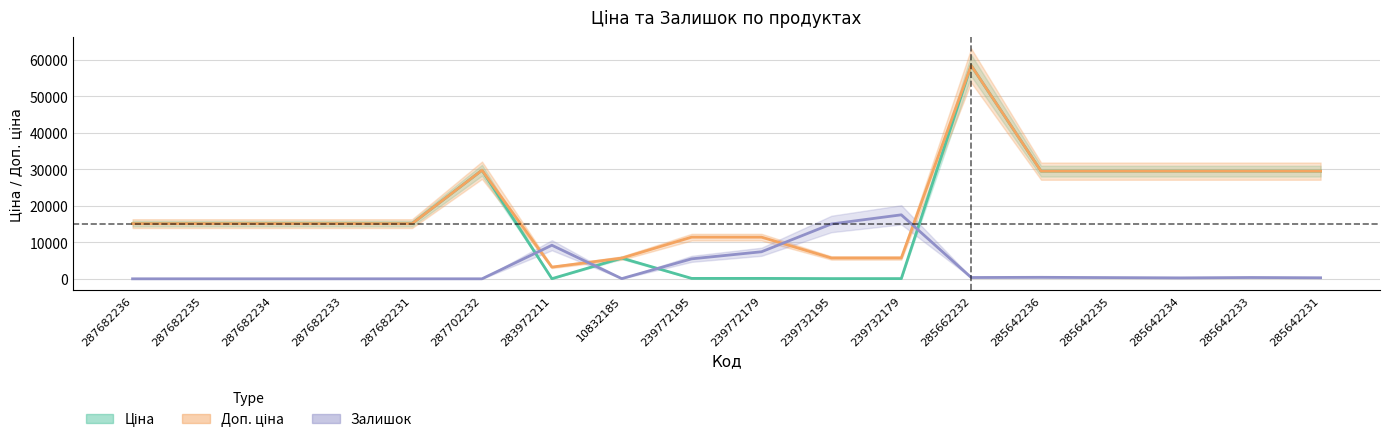

What is the approximate value of Ціна at 287682234?

15120.0